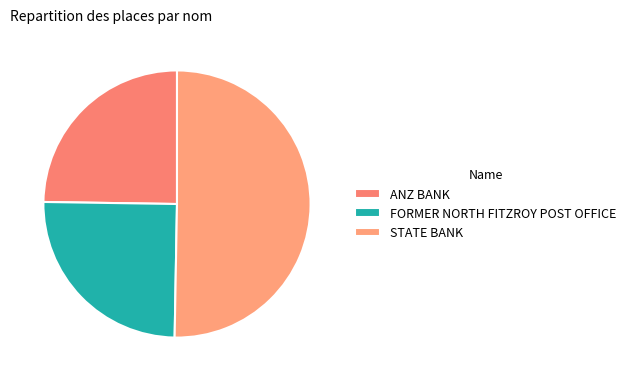

True or false: FORMER NORTH FITZROY POST OFFICE accounts for 37% of the total.

False